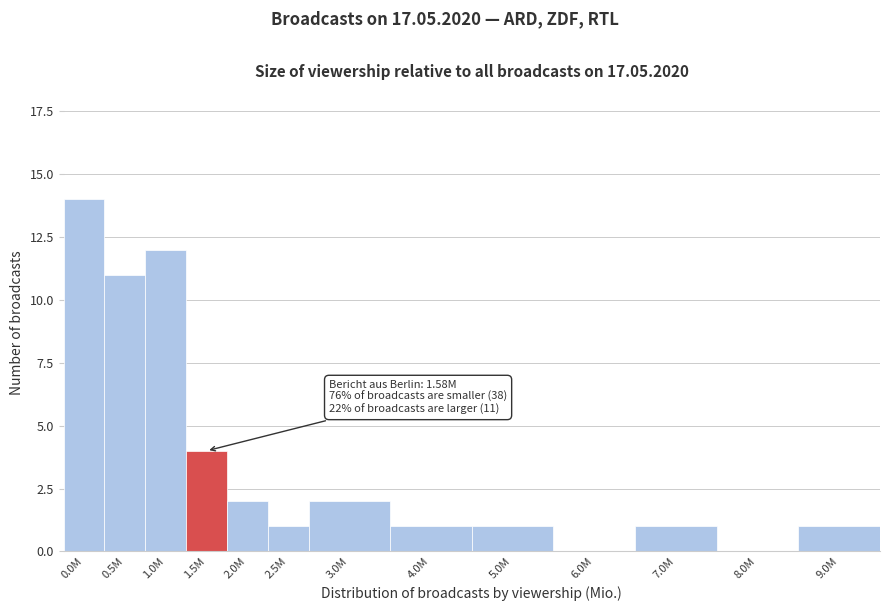

Reading right to left, extract all data points from this chart.

9.0M=1	8.0M=0	7.0M=1	6.0M=0	5.0M=1	4.0M=1	3.0M=2	2.5M=1	2.0M=2	1.5M=4	1.0M=12	0.5M=11	0.0M=14